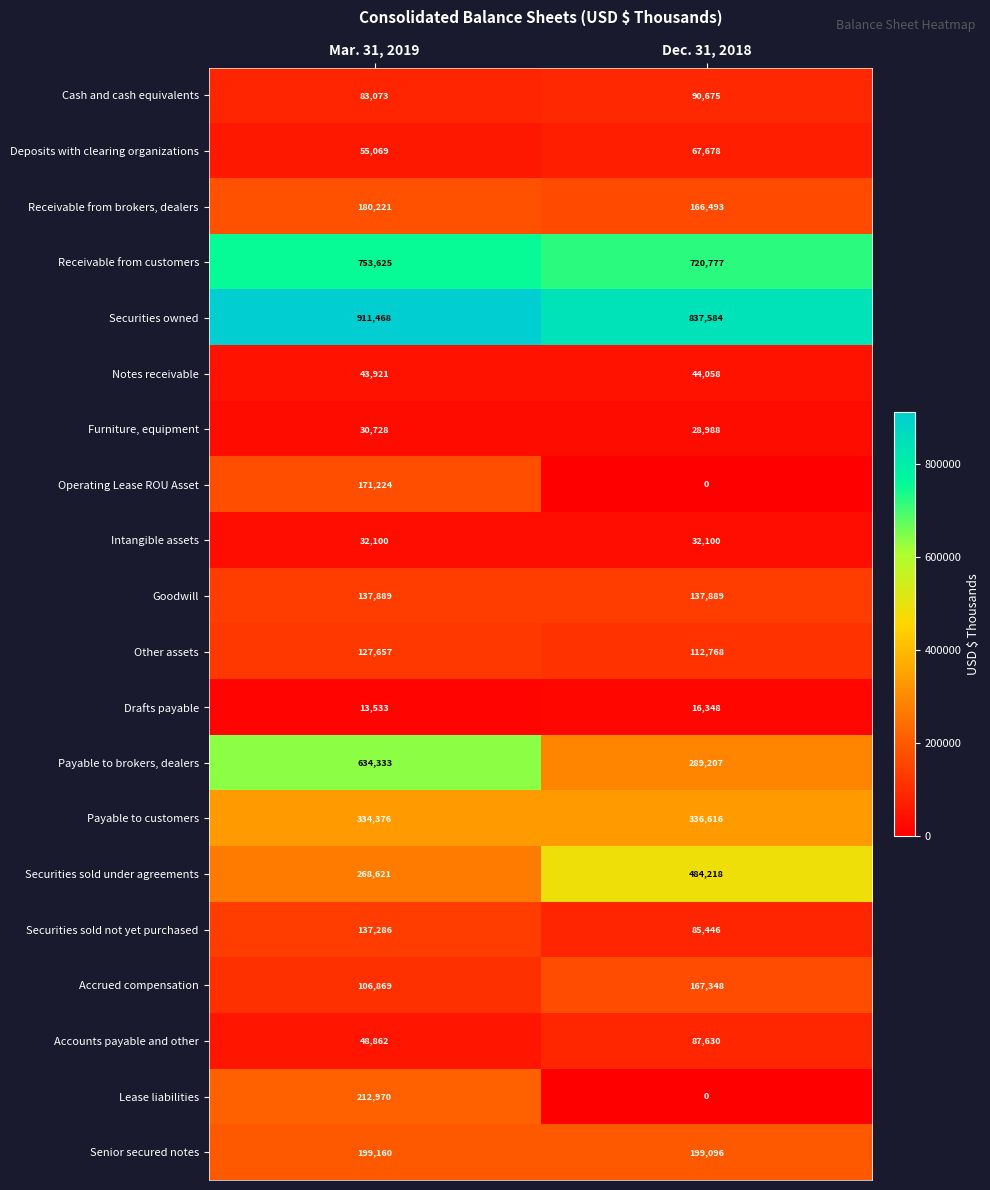

Between Mar. 31, 2019 and Dec. 31, 2018, which series saw the biggest shift?

Payable to brokers, dealers